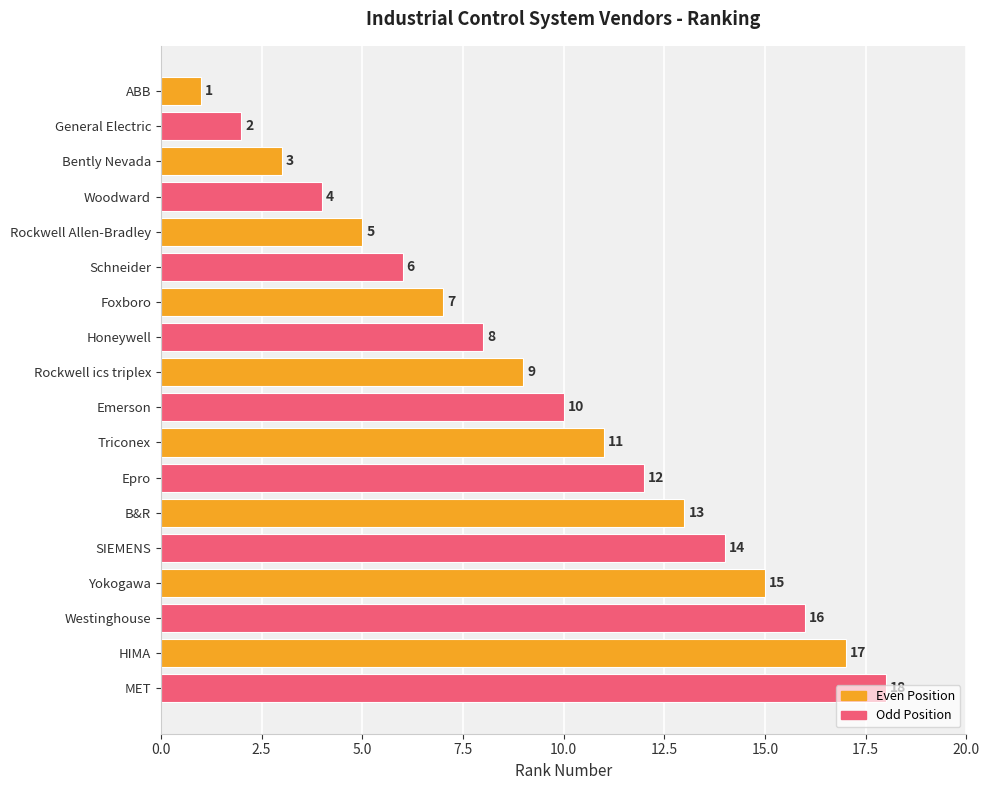

What is the label of the 8th bar from the bottom?

Triconex